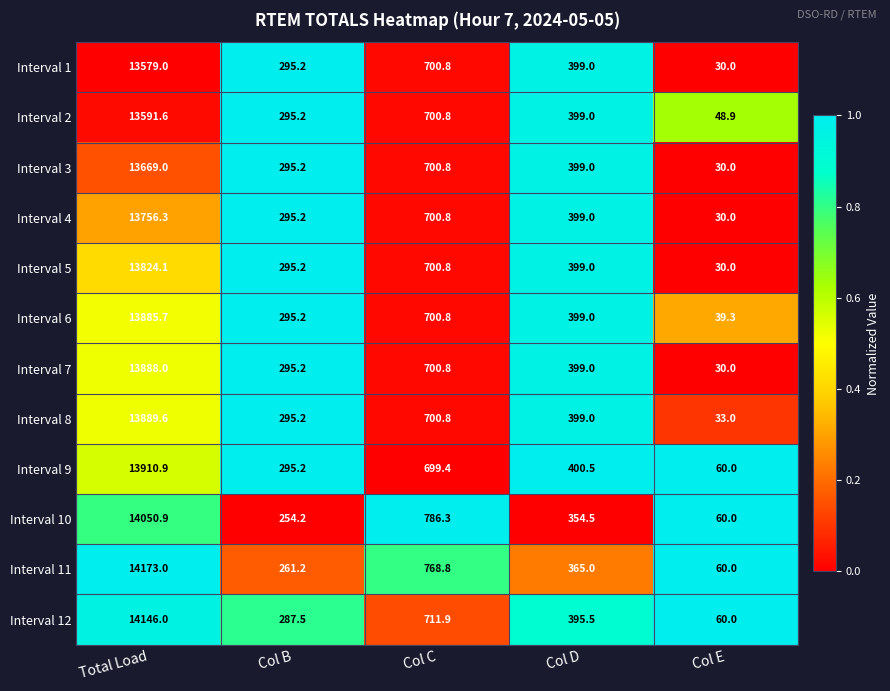

What is the total value across all series at Total Load?

166364.1